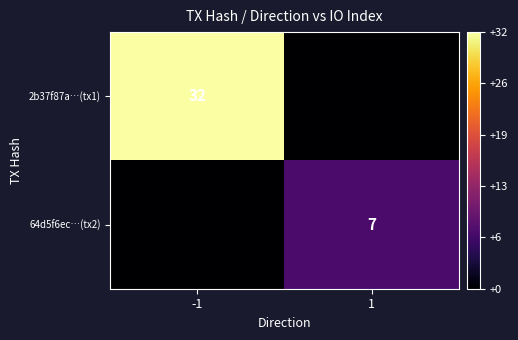

Which label corresponds to the largest value in the chart?

-1